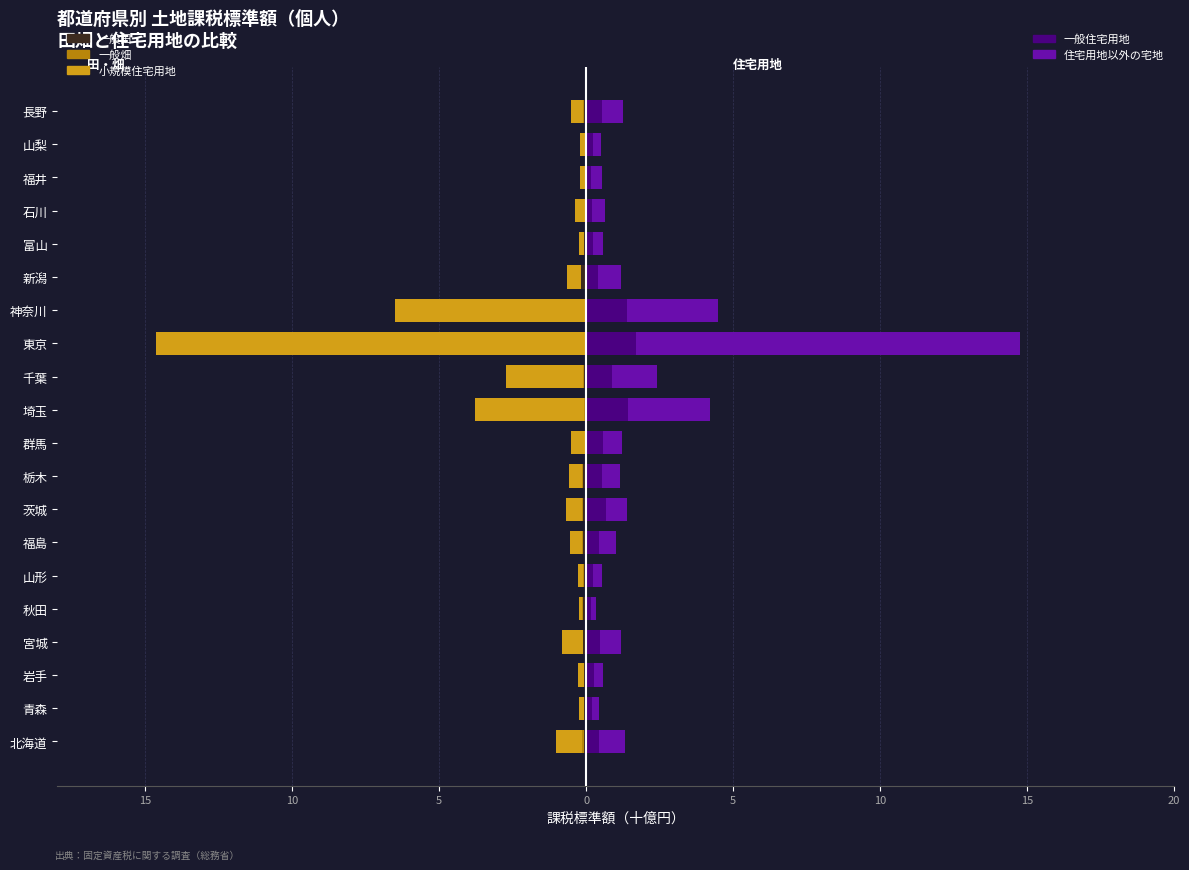

What are all the series names shown in the legend?

一般田, 一般畑, 小規模住宅用地, 一般住宅用地, 住宅用地以外の宅地